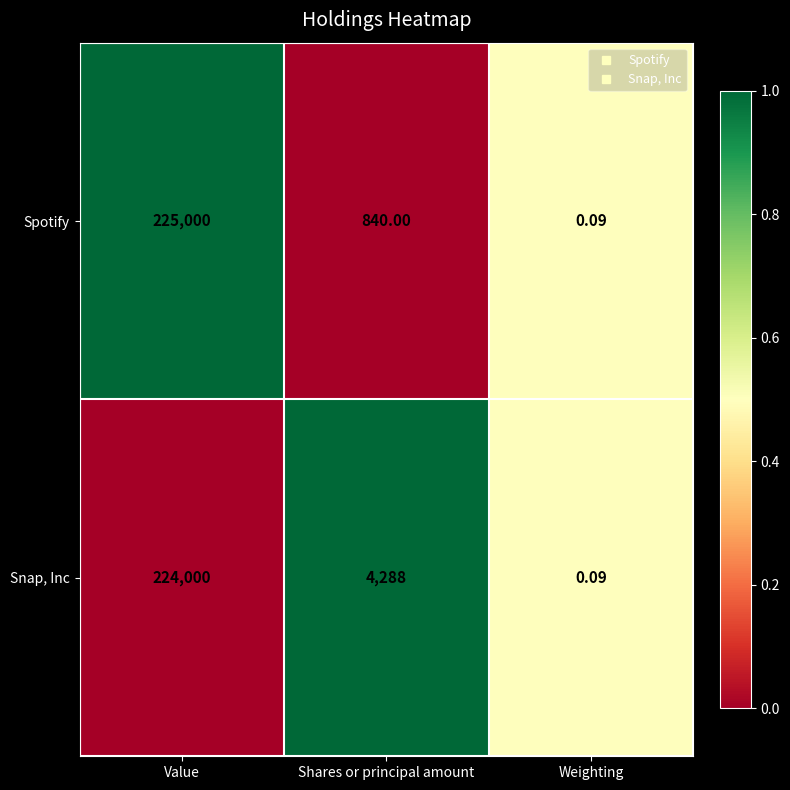

Between Shares or principal amount and Weighting, which series saw the biggest shift?

Snap, Inc